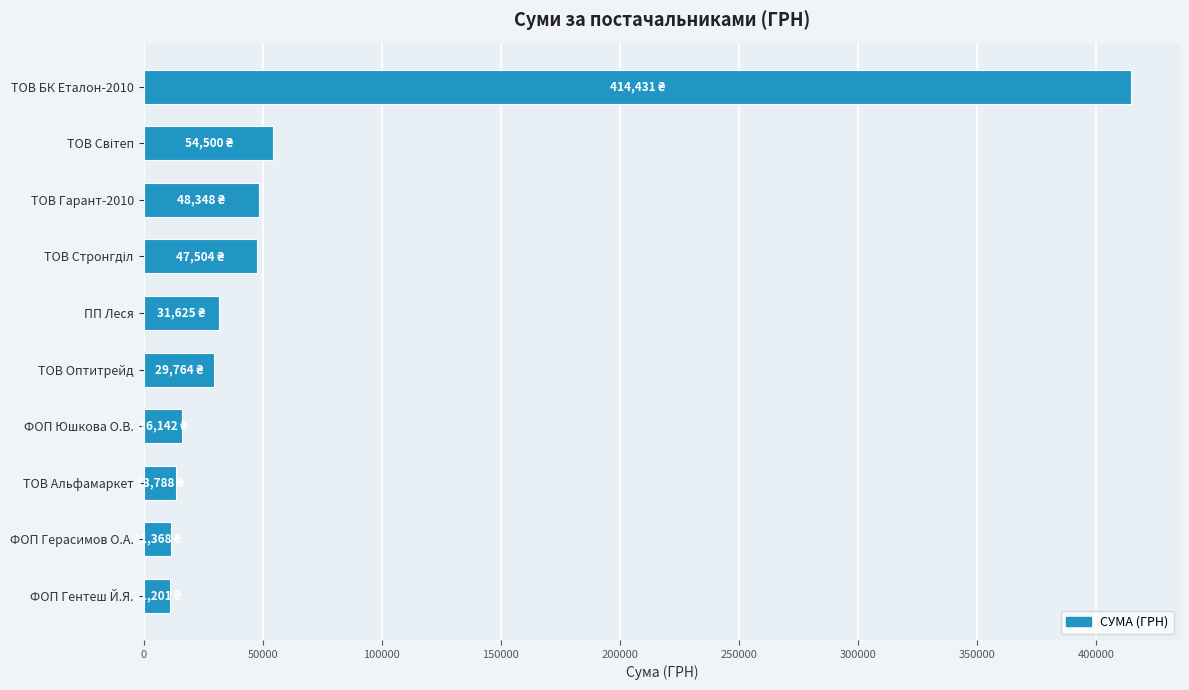

The value at ФОП Юшкова О.В. is 16142.0. True or false?

True